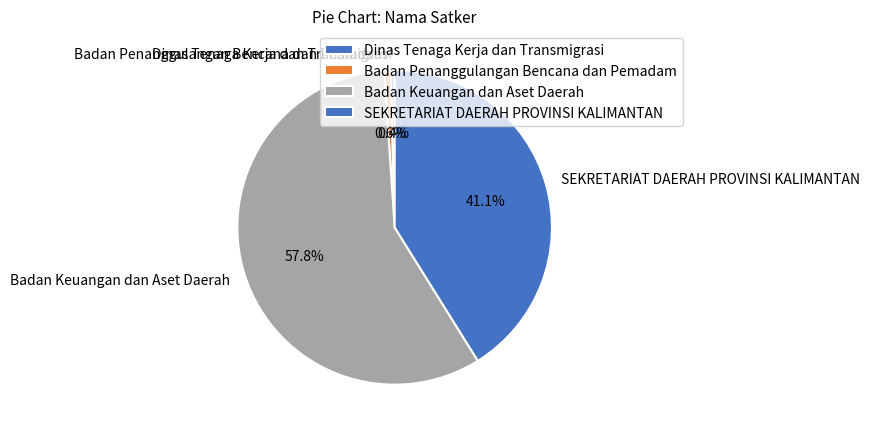

Which has a higher value, SEKRETARIAT DAERAH PROVINSI KALIMANTAN or Dinas Tenaga Kerja dan Transmigrasi?

SEKRETARIAT DAERAH PROVINSI KALIMANTAN